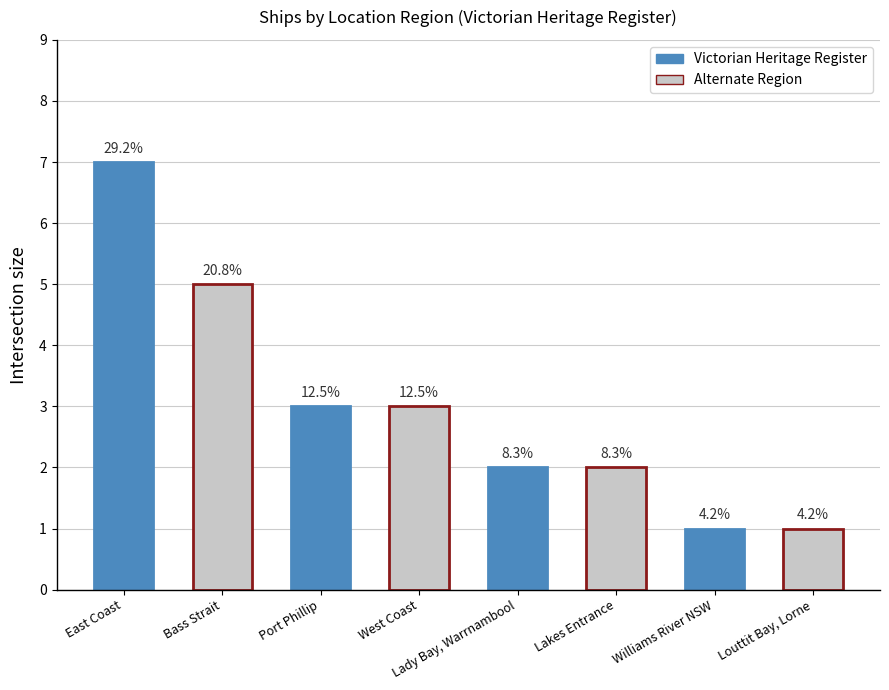

True or false: the data shows 1 at Bass Strait.

False